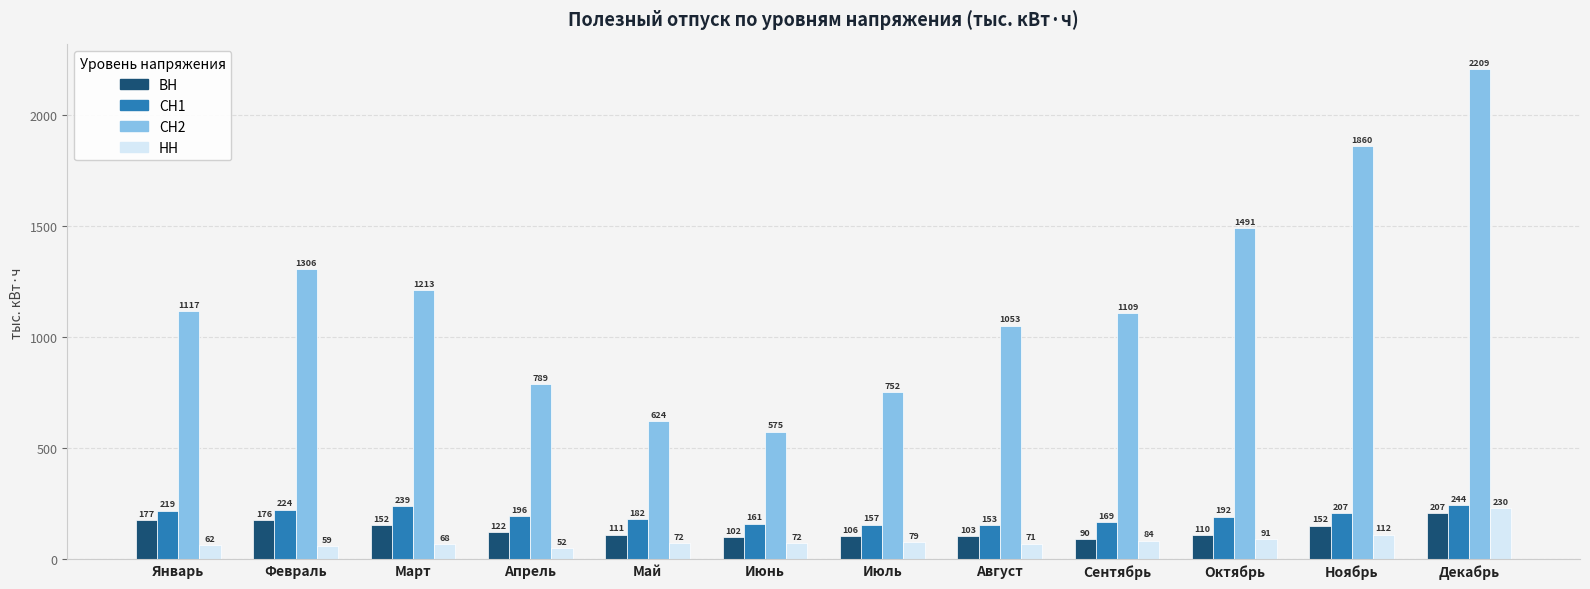

Read the СН1 value at Август.

153.3